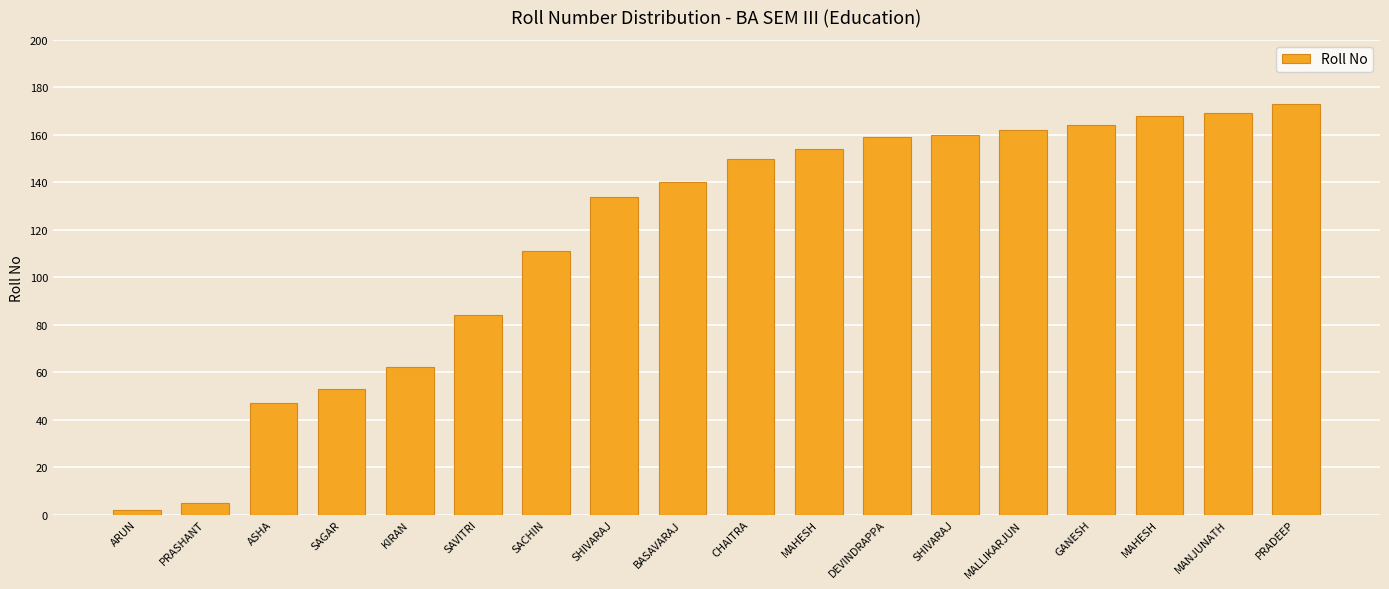

Reading left to right, what are all the values shown in this chart?

2	5	47	53	62	84	111	134	140	150	154	159	160	162	164	168	169	173